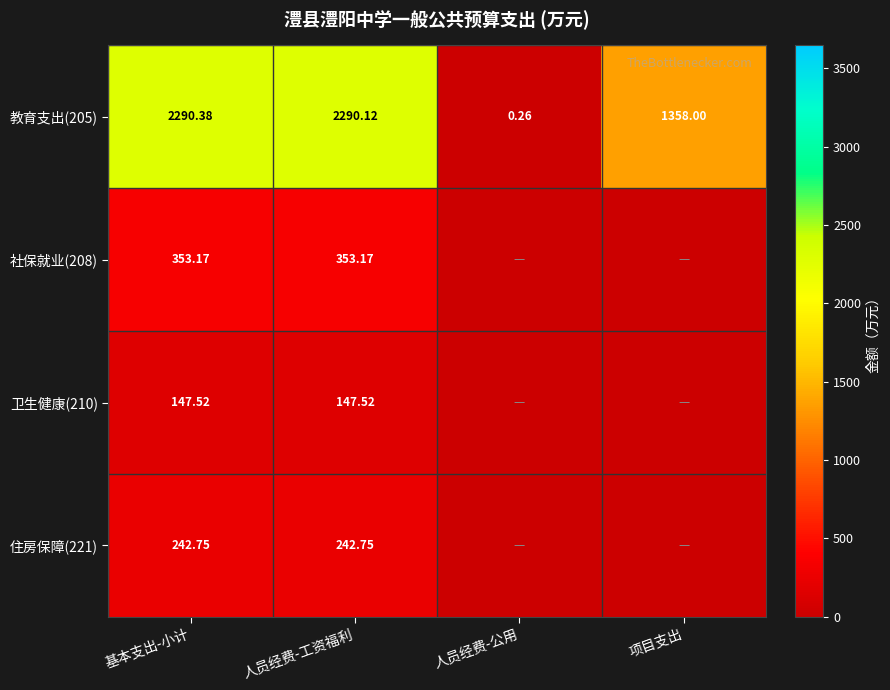

At how many categories does at least one series exceed 491?

3